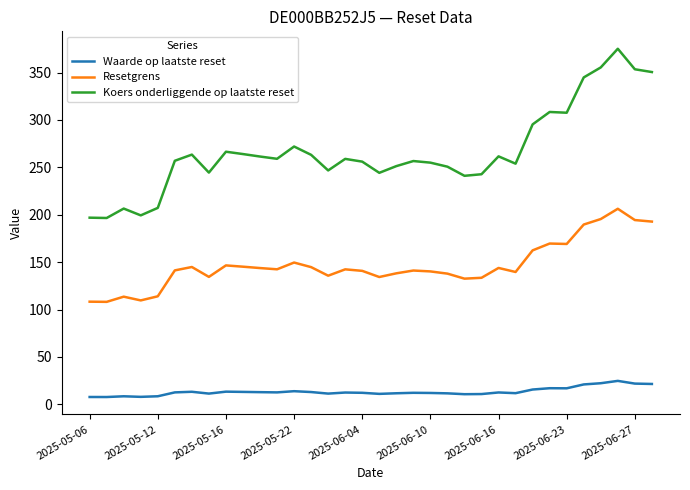

In Koers onderliggende op laatste reset, how many points are higher than both neighbors (excluding endpoints)?

9